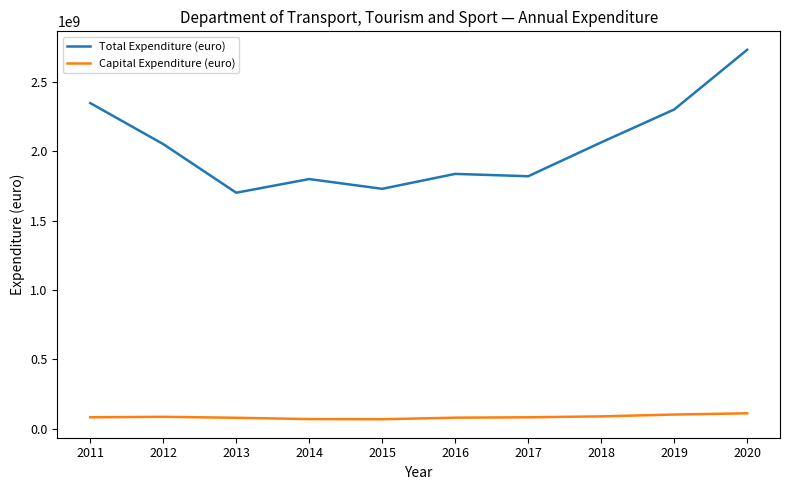

How many lines are shown in the chart?

2